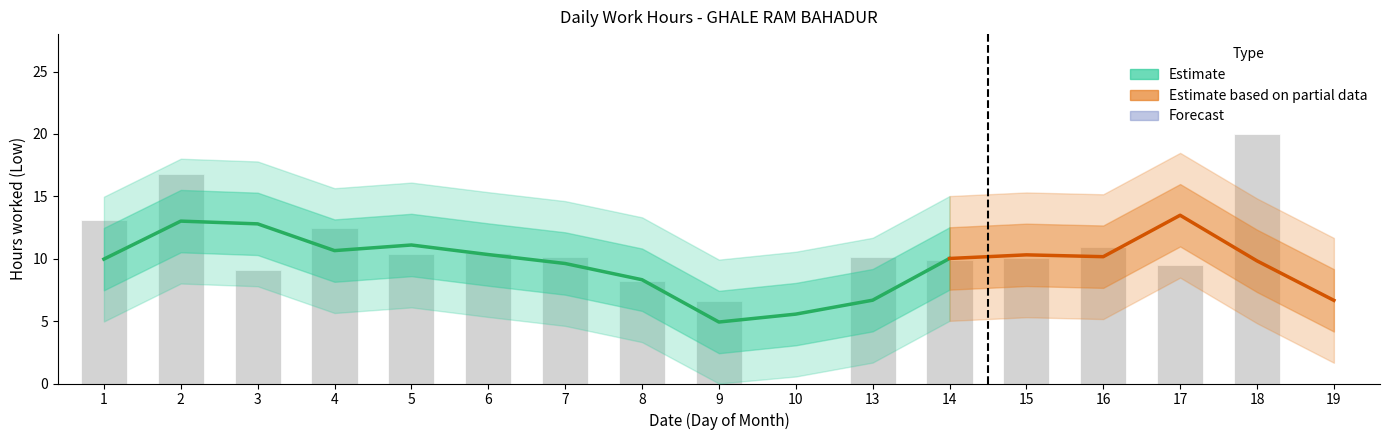

Does the chart contain any negative values?

No